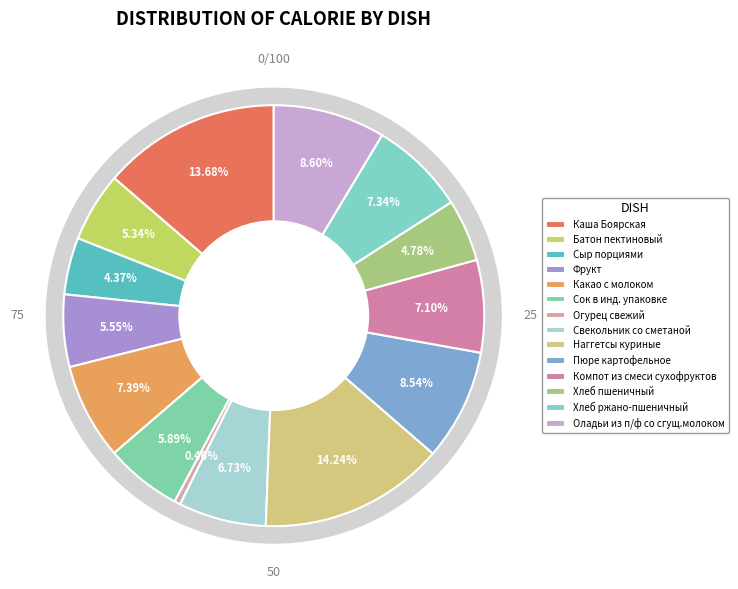

What percentage is NOT represented by Сыр порциями?

95.6%